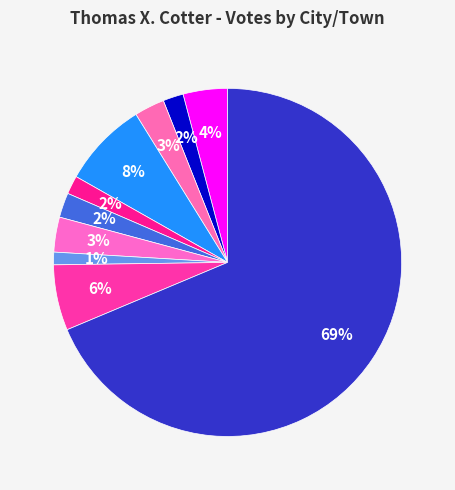

How many slices are in this pie chart?

10